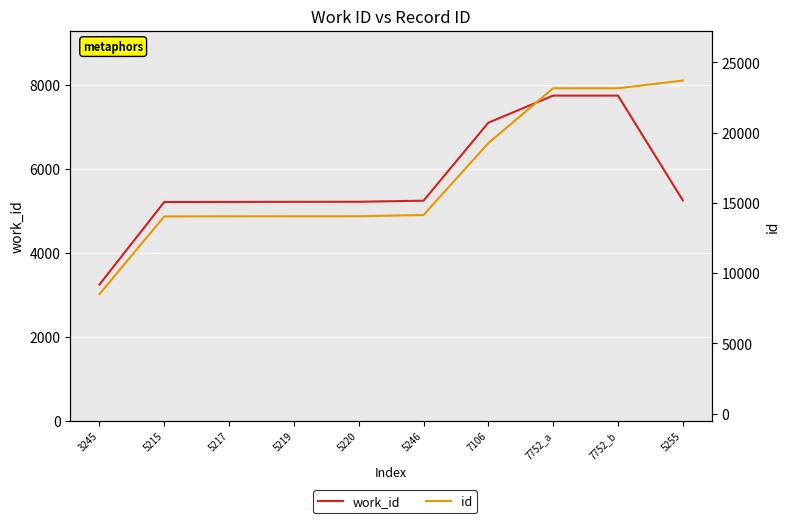

What is the smallest value displayed?

3245